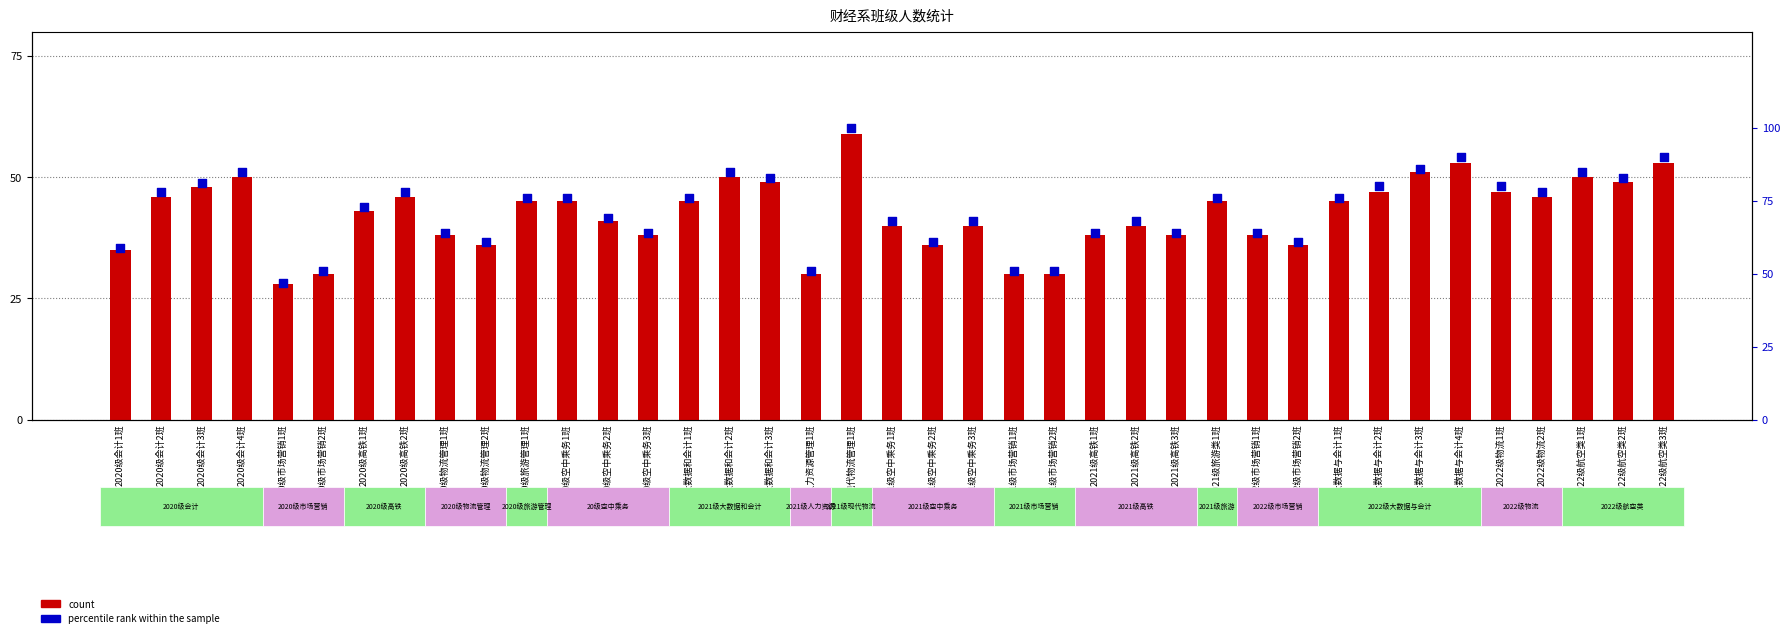

Which series contains the lowest Y value?

count